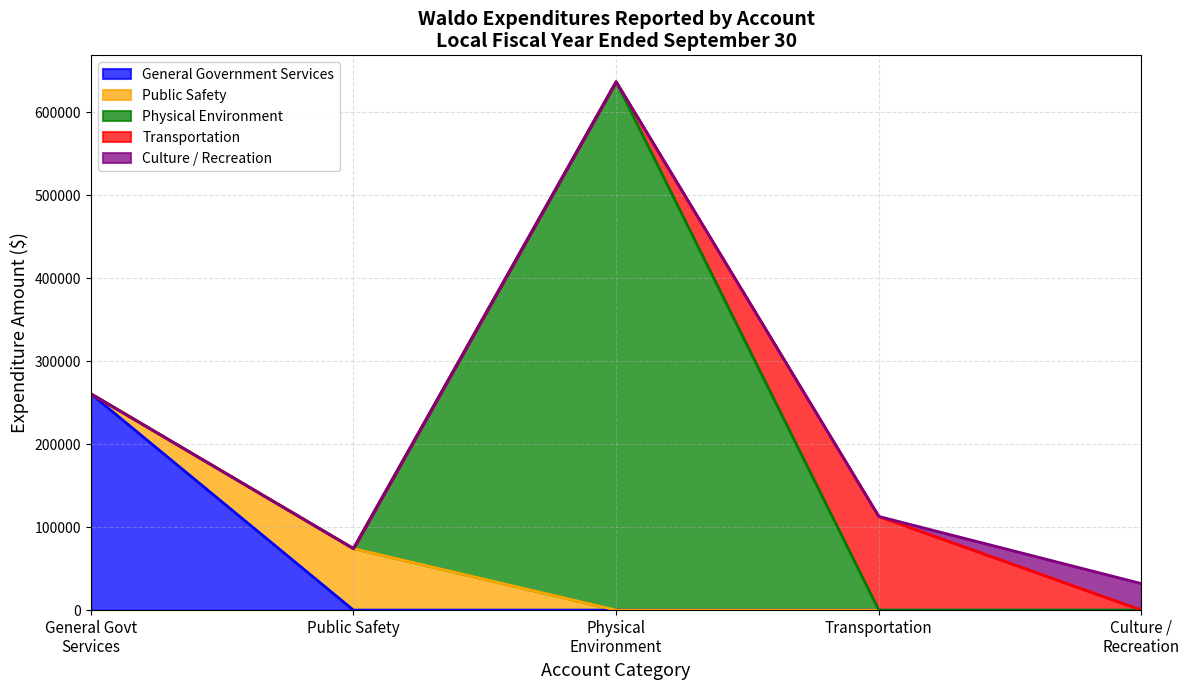

How many intersections are there between Physical Environment and Public Safety?

2